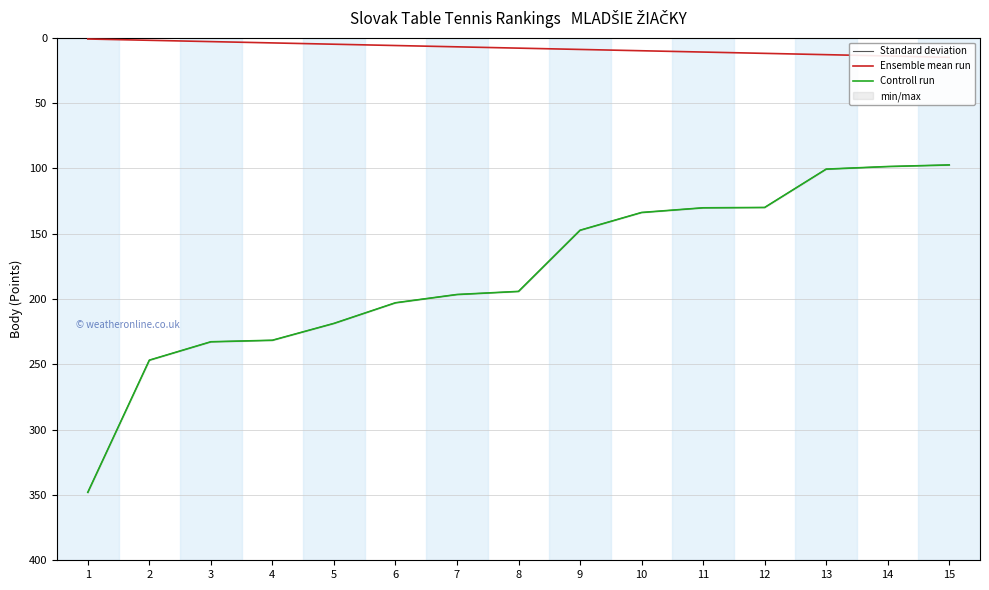

At how many categories does at least one series exceed 205?

5